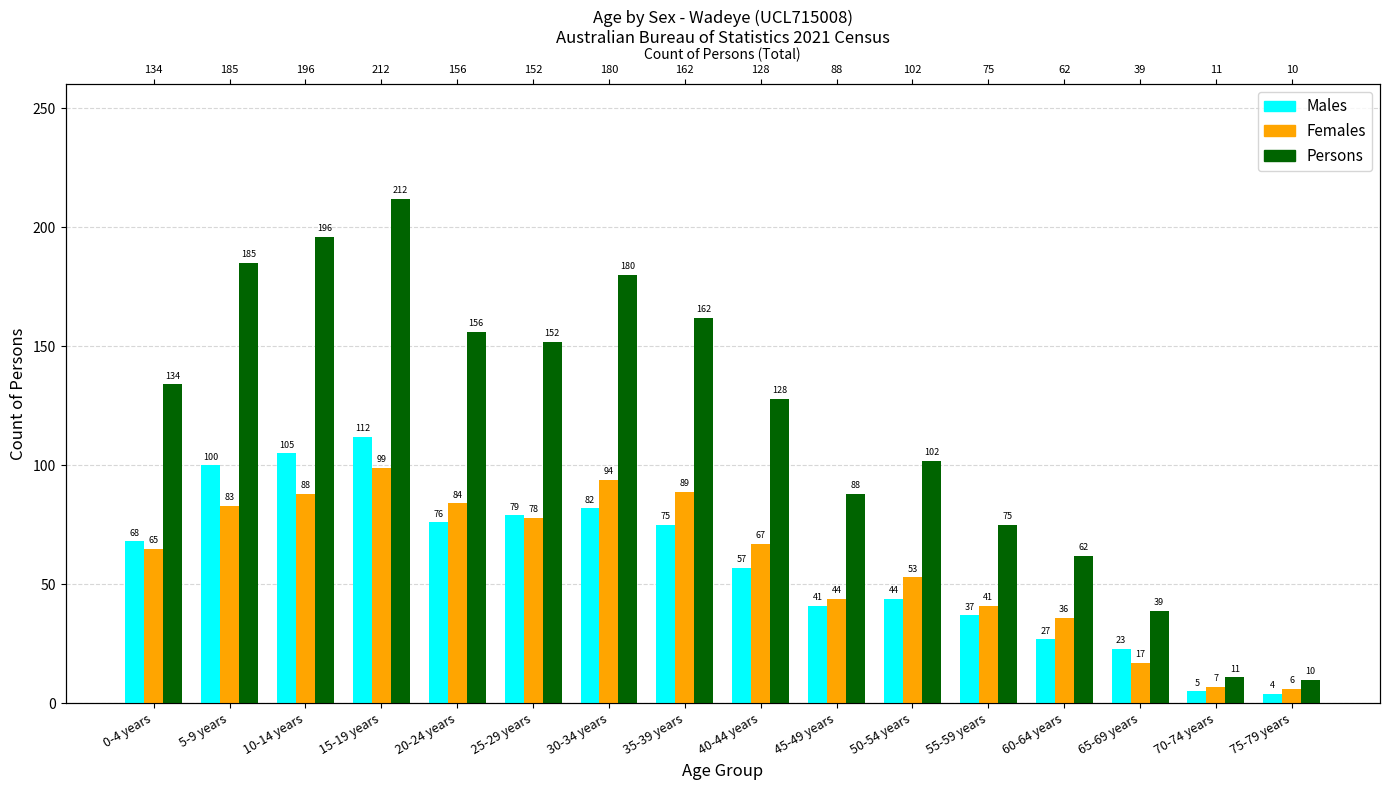

Are the bars horizontal?

No